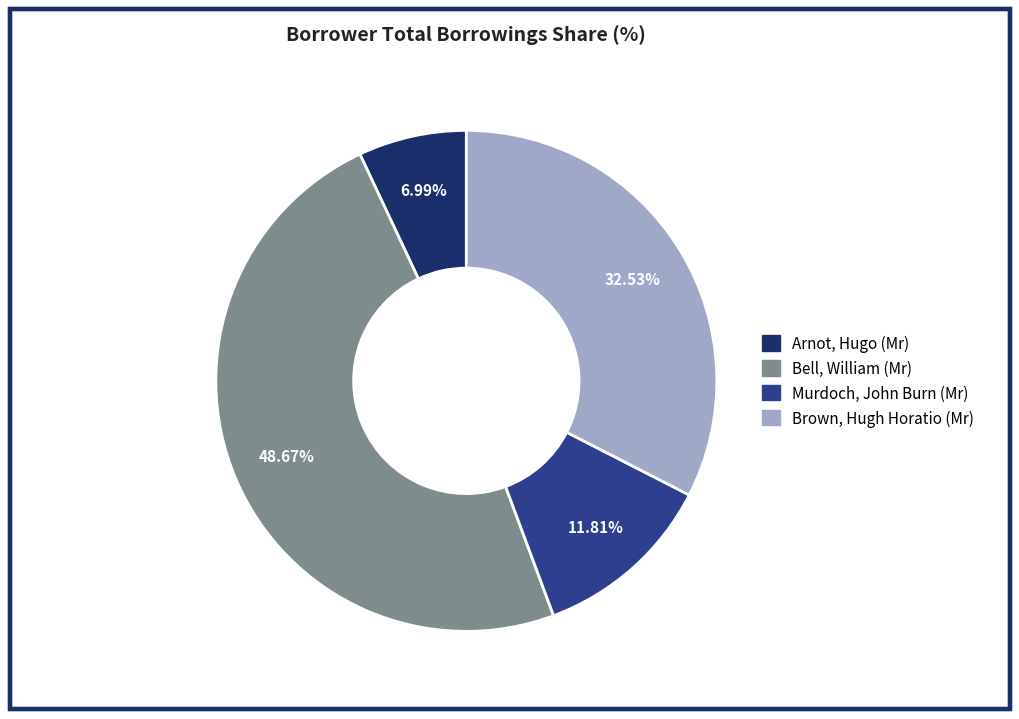

How many slices are in this pie chart?

4